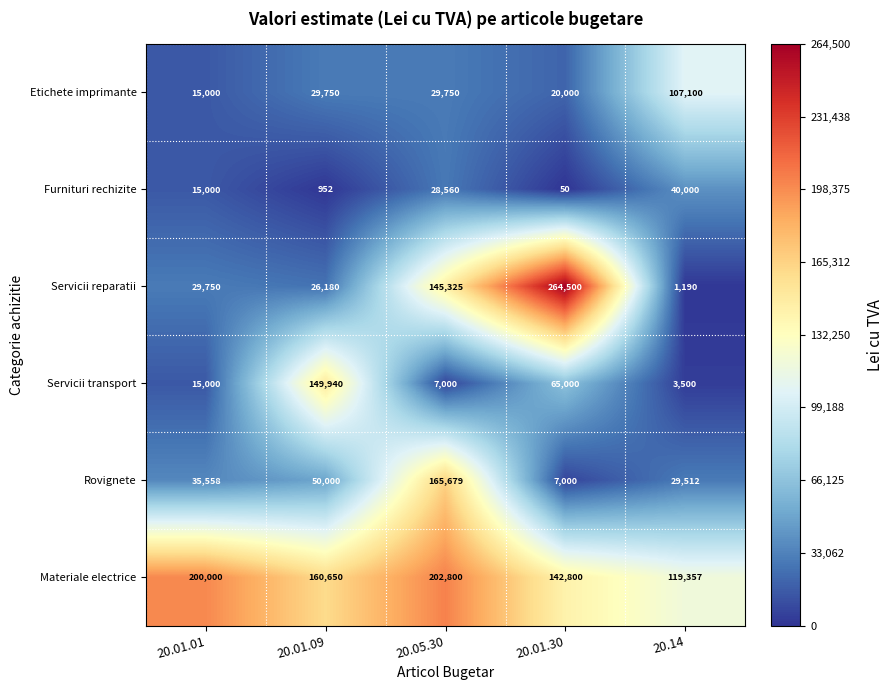

The Etichete imprimante series shows 29750 at 20.05.30. True or false?

True